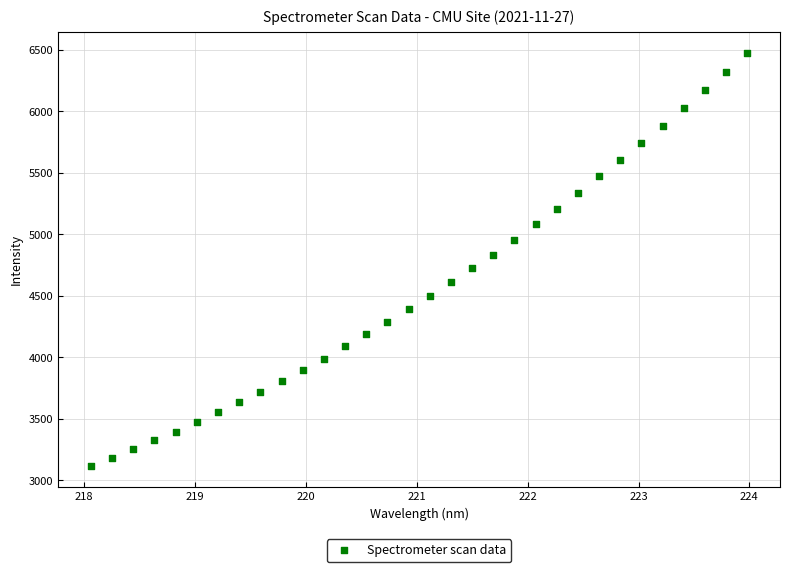

What is the range of X values (max minus min)?

5.9